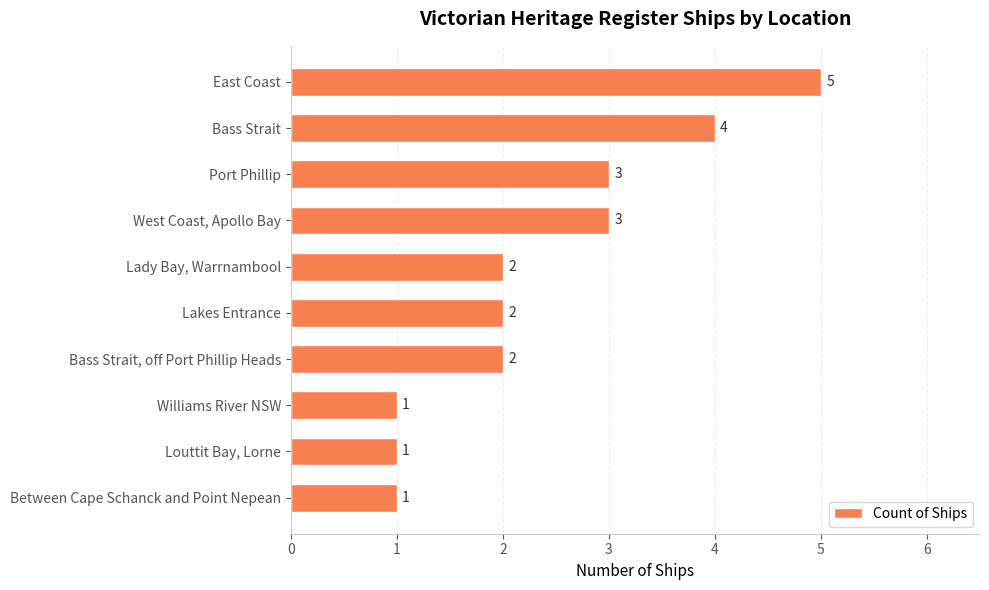

Reading top to bottom, extract all data points from this chart.

5	4	3	3	2	2	2	1	1	1